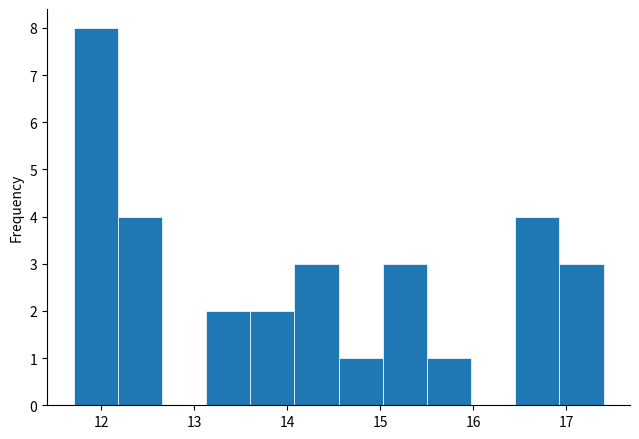

Which range on the x-axis has the tallest bar?

11.7 to 12.2